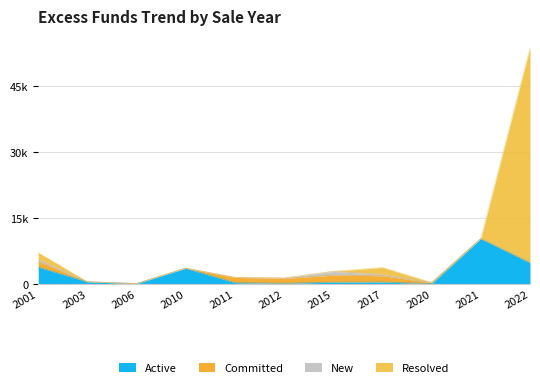

What is the difference between the maximum and minimum values in the Active series?

10233.3